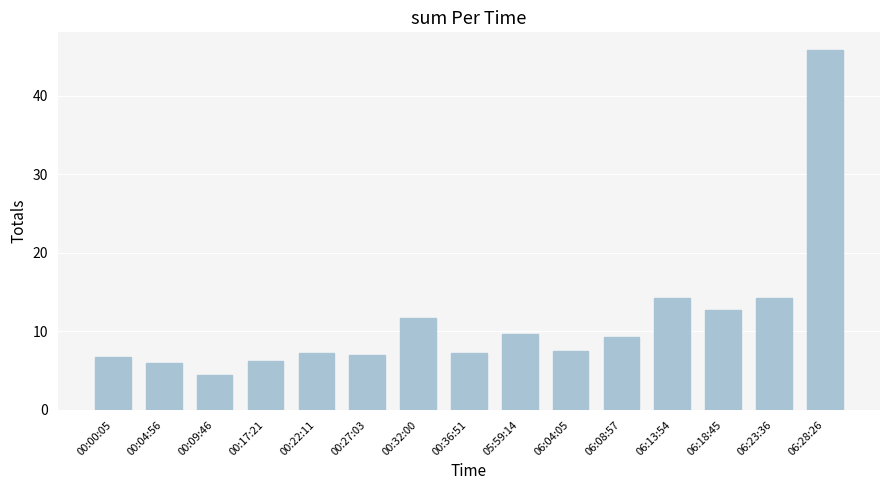

What is the ratio of the value at 00:36:51 to the value at 06:04:05?

1.0